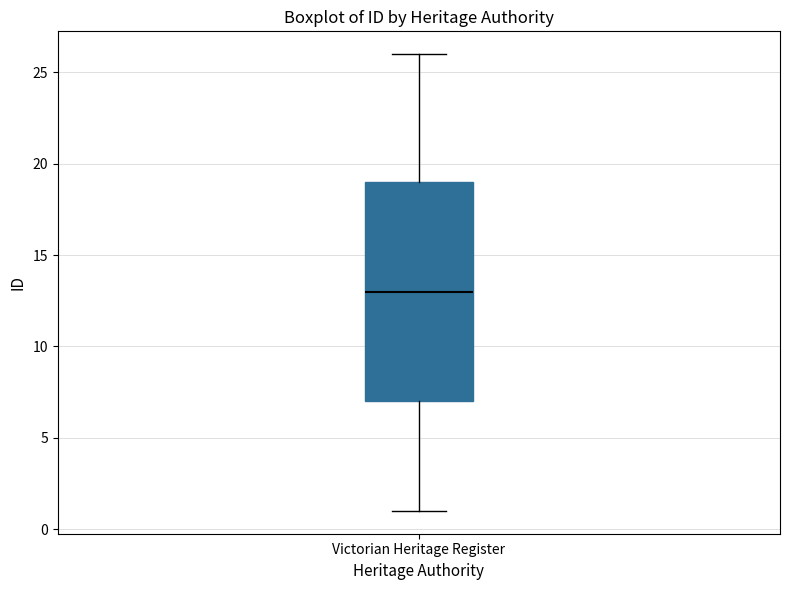

Read this box plot against the y-axis: the position of the median line, the range covered by the box, and the ends of both whiskers. The values are not printed on the chart, so give them approximately, as read against the axis.

median 13, box 7 to 19, whiskers 1 to 26